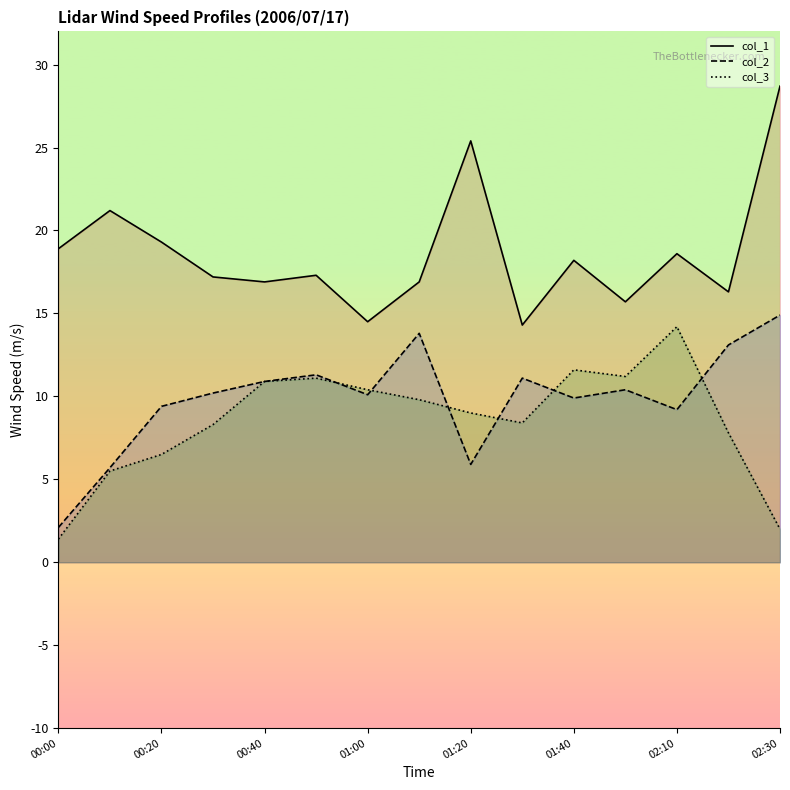

What is the maximum value shown in the chart?

28.7